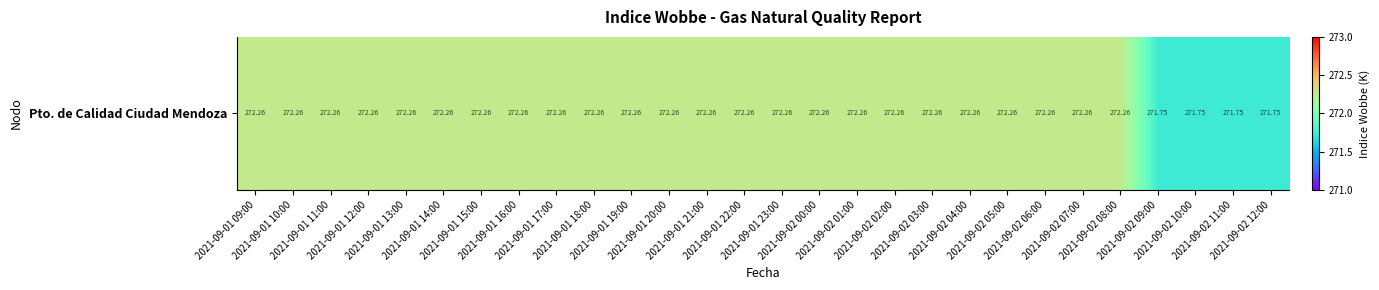

Rank the categories by value from lowest to highest.

2021-09-02 09:00, 2021-09-02 10:00, 2021-09-02 11:00, 2021-09-02 12:00, 2021-09-01 09:00, 2021-09-01 10:00, 2021-09-01 11:00, 2021-09-01 12:00, 2021-09-01 13:00, 2021-09-01 14:00, 2021-09-01 15:00, 2021-09-01 16:00, 2021-09-01 17:00, 2021-09-01 18:00, 2021-09-01 19:00, 2021-09-01 20:00, 2021-09-01 21:00, 2021-09-01 22:00, 2021-09-01 23:00, 2021-09-02 00:00, 2021-09-02 01:00, 2021-09-02 02:00, 2021-09-02 03:00, 2021-09-02 04:00, 2021-09-02 05:00, 2021-09-02 06:00, 2021-09-02 07:00, 2021-09-02 08:00